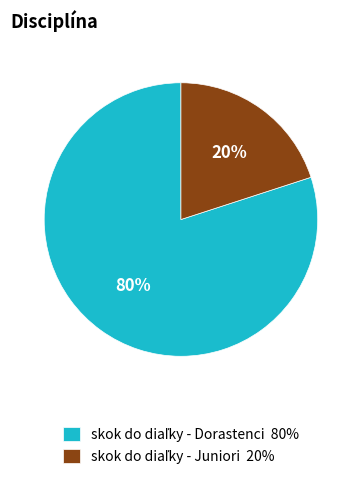

To the nearest percent, what is the difference between the largest and smallest slice percentages?

60%